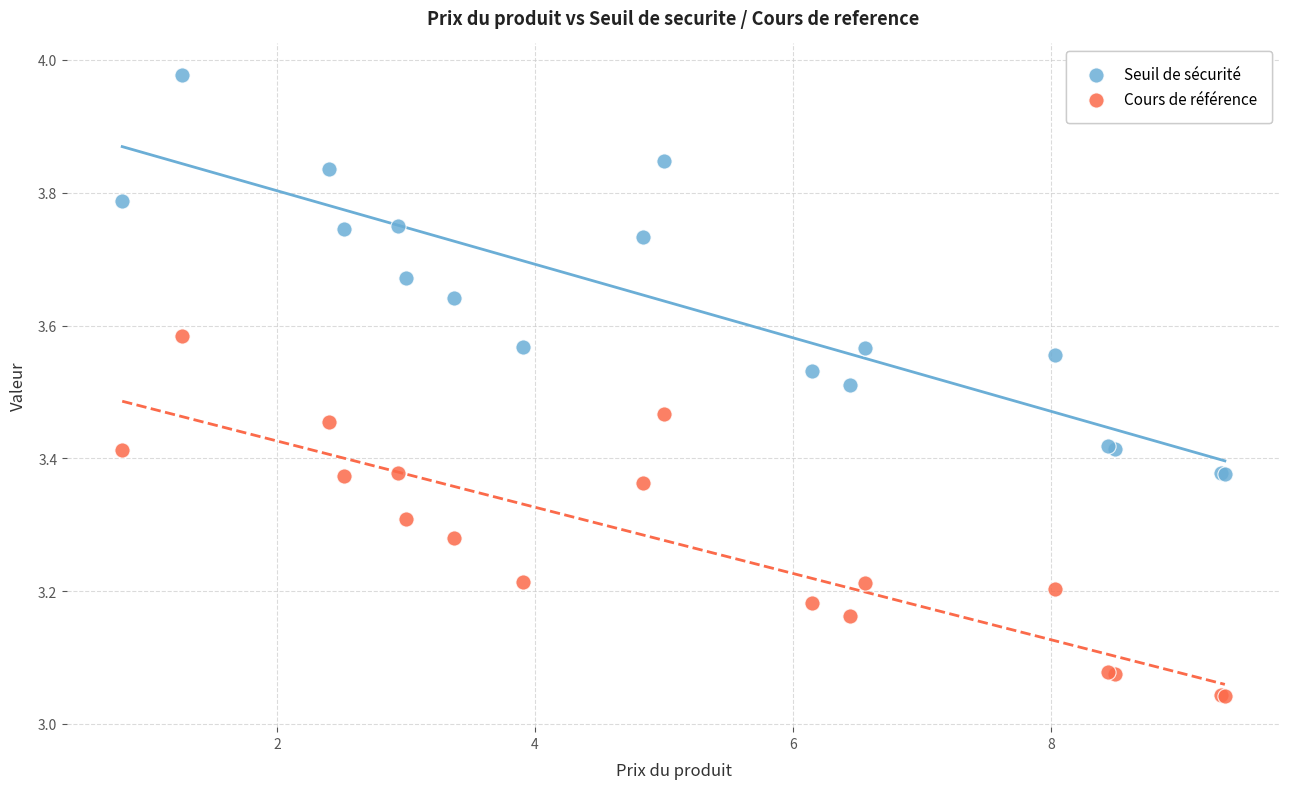

What is the X range (max minus min) for the scatter plot?

8.5